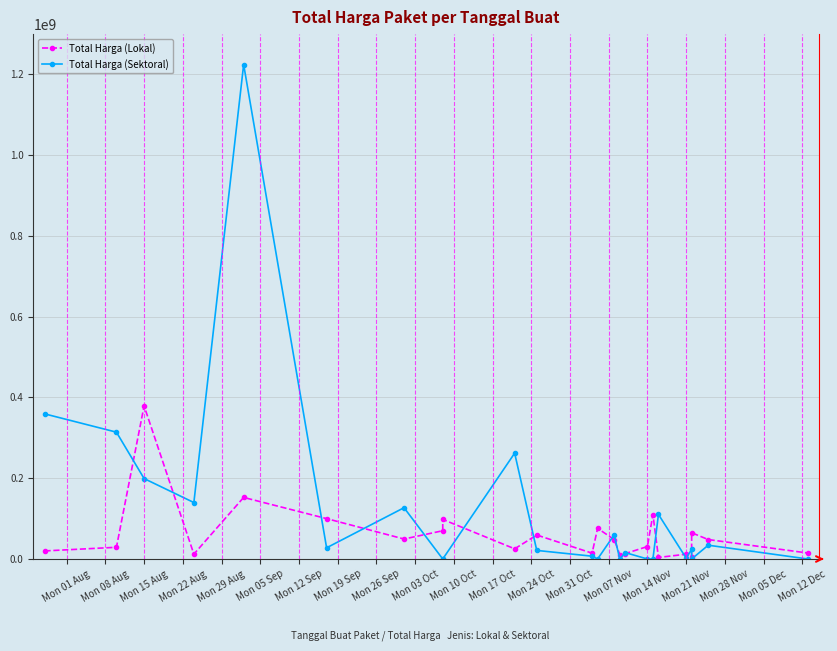

Which category has the highest value in the Total Harga (Lokal) series?

Mon 15 Aug